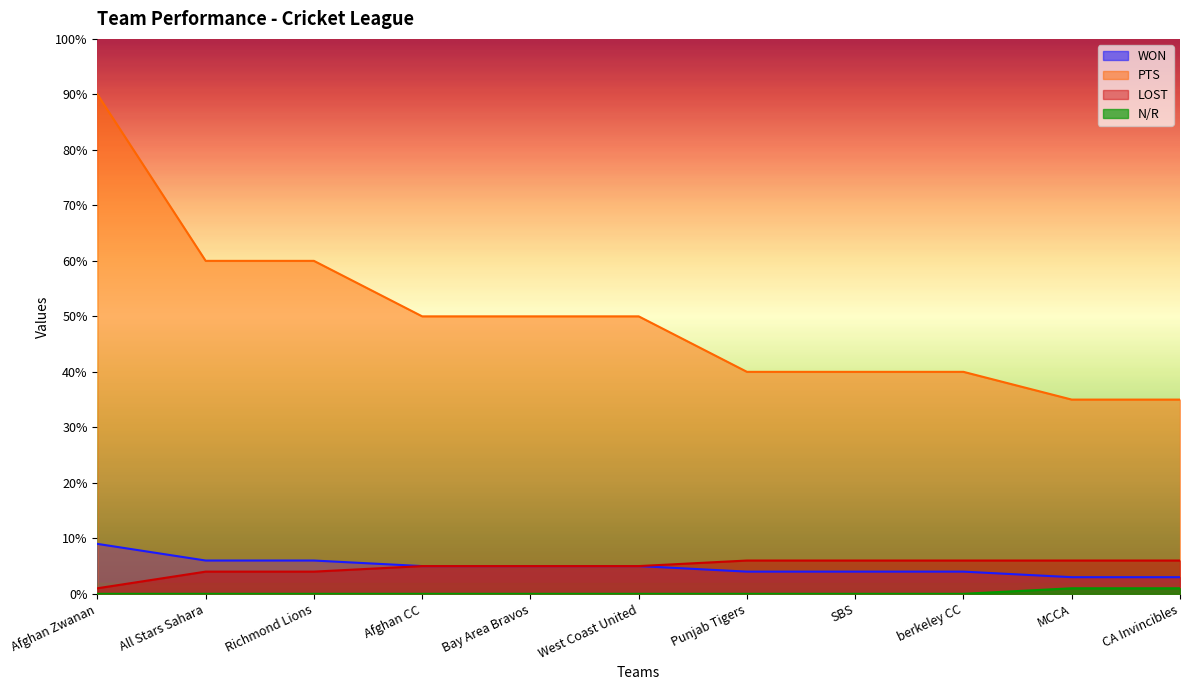

True or false: PTS and LOST intersect in this chart.

False